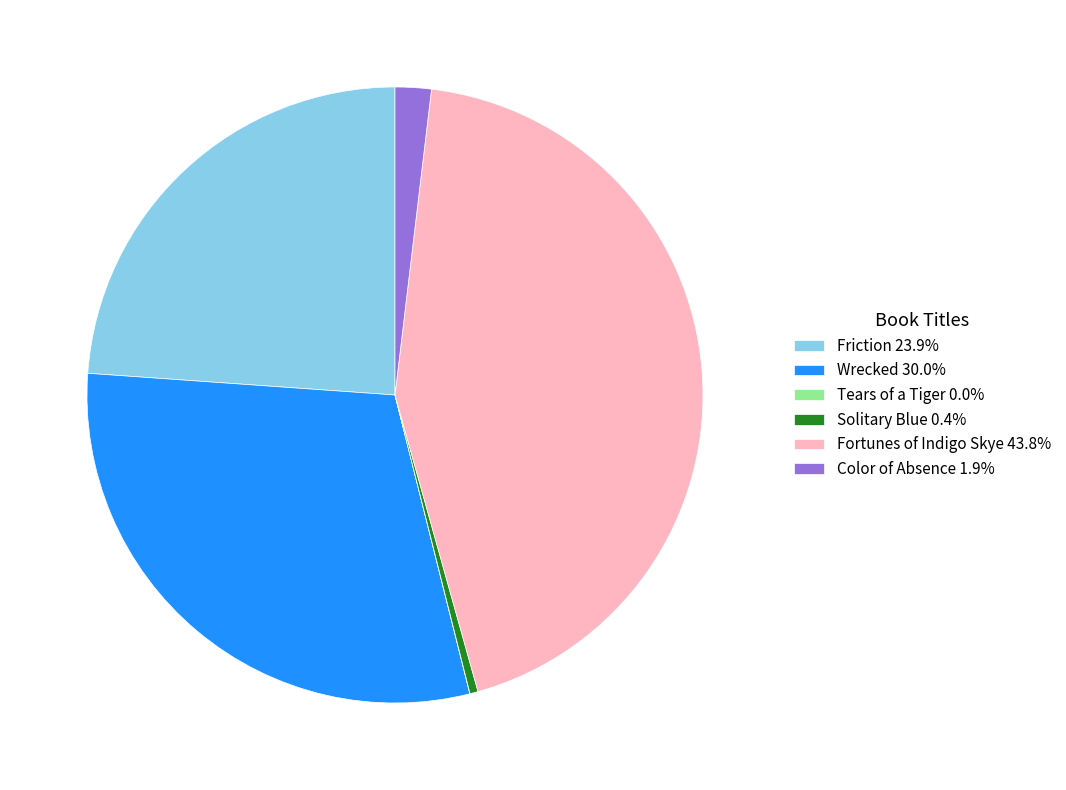

Does Wrecked represent more than half of the total?

No